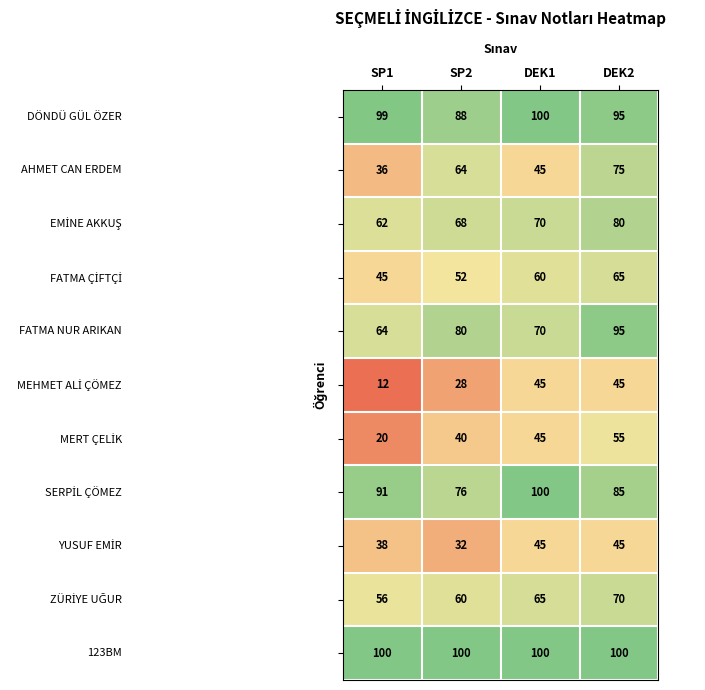

At which category is the sum across all series the highest?

DEK2